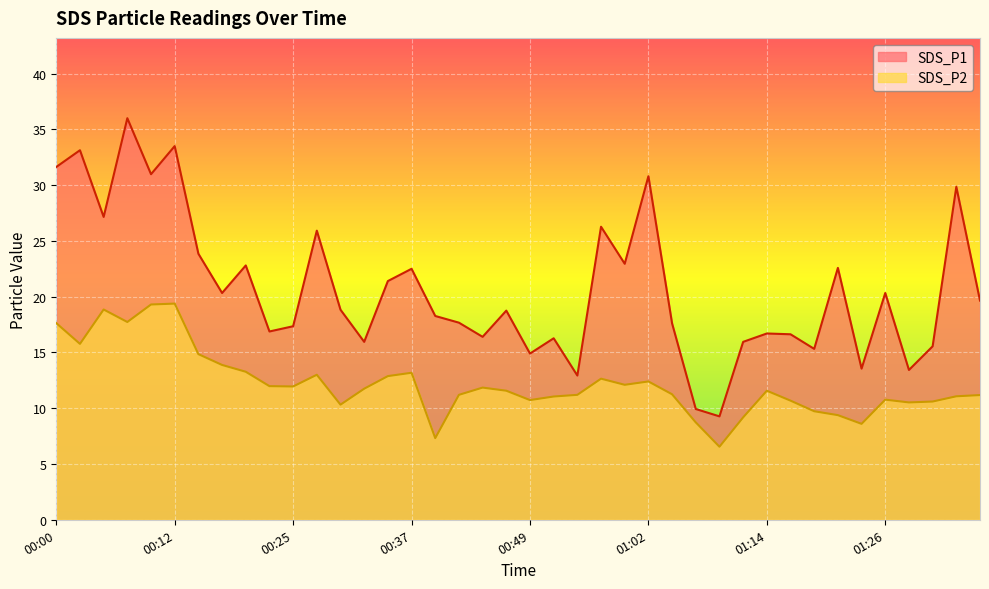

What position from the left is 00:52?

22